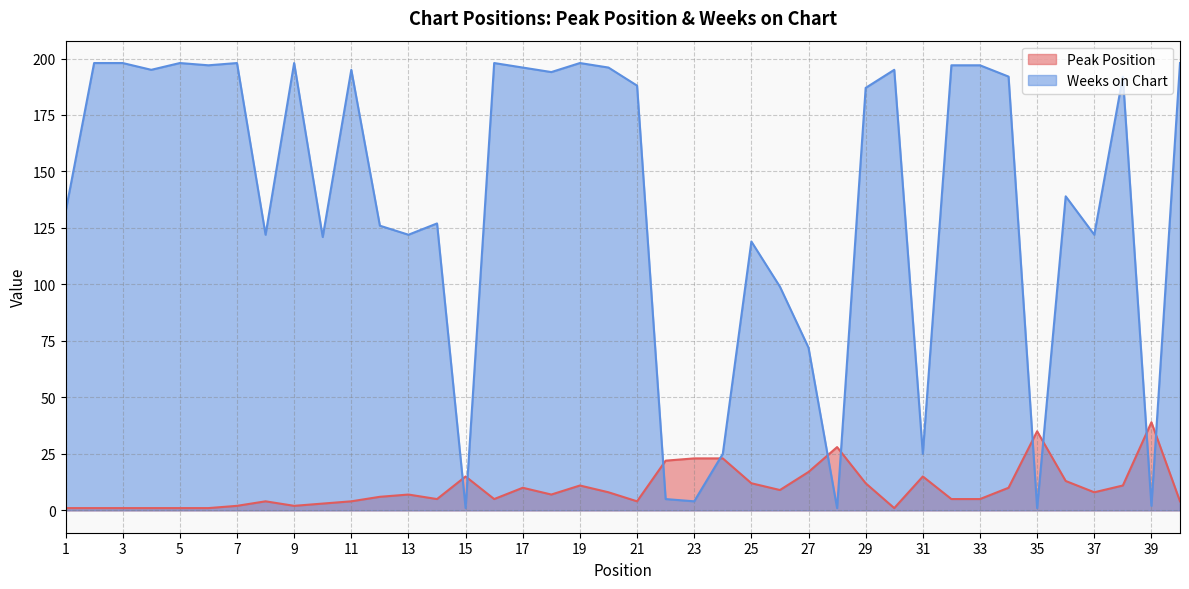

True or false: Peak Position has more than 0 interior local peaks.

True